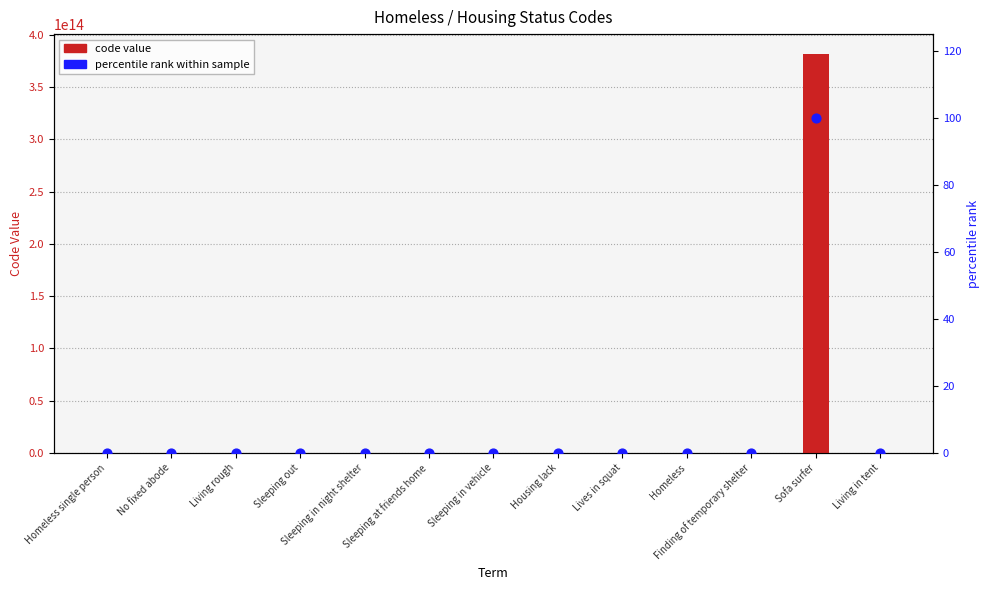

Which series contains the lowest Y value?

percentile rank within sample